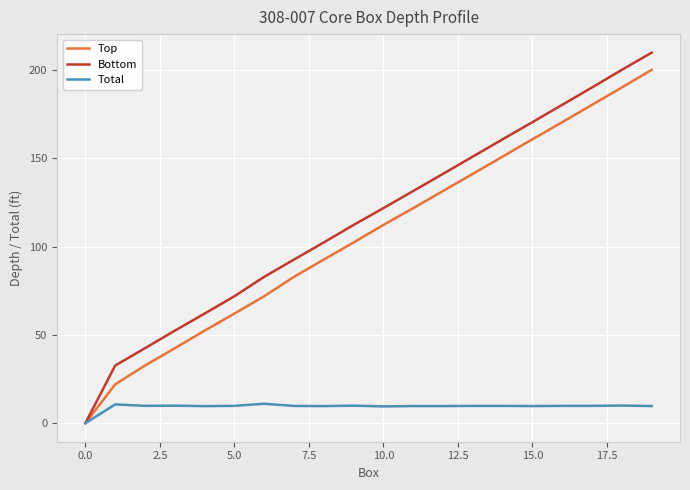

What is the highest value of the Top series?

200.2